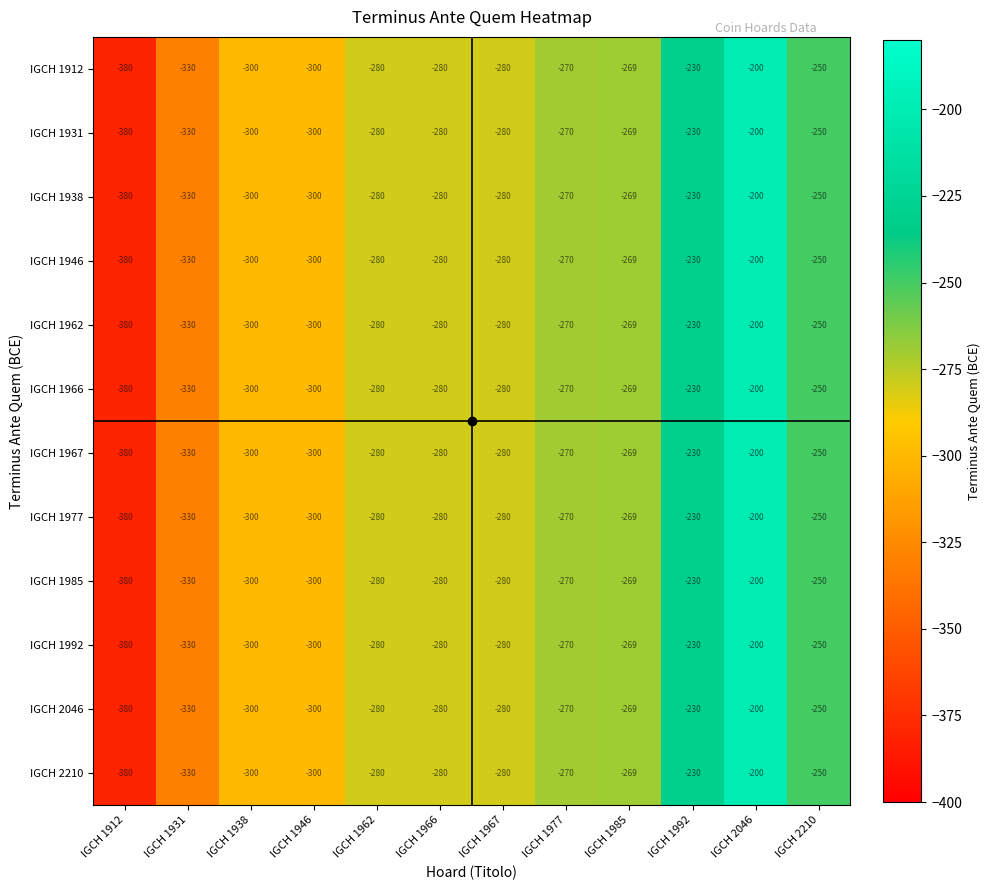

How many IGCH 1967 values are between -300 and -250?

8